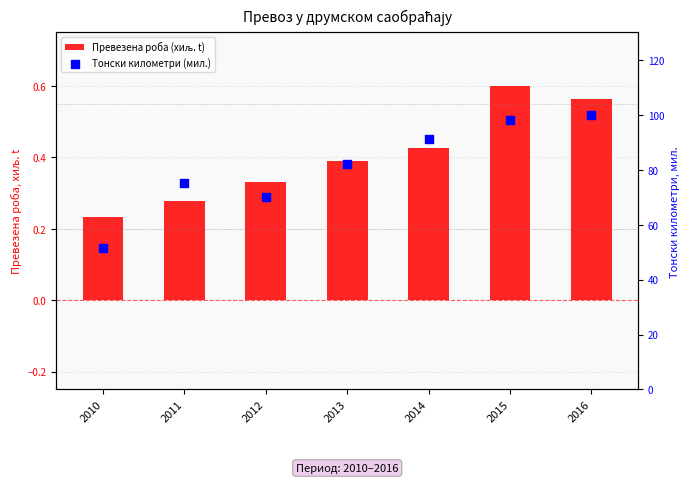

Which series has the largest total across all categories?

Тонски километри (мил.)